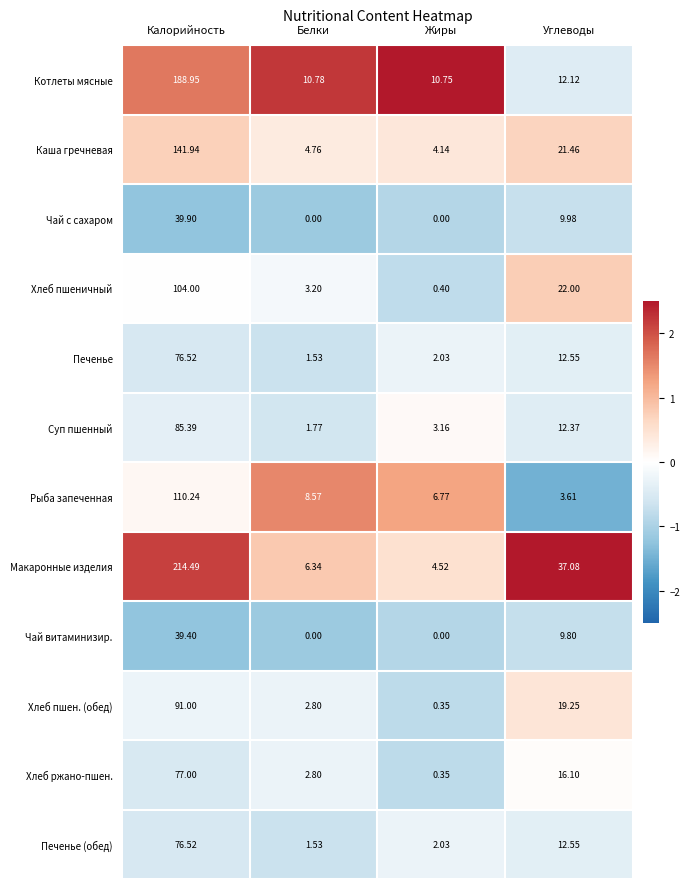

List the labels in order of Печенье (обед) value, largest first.

Калорийность, Углеводы, Жиры, Белки